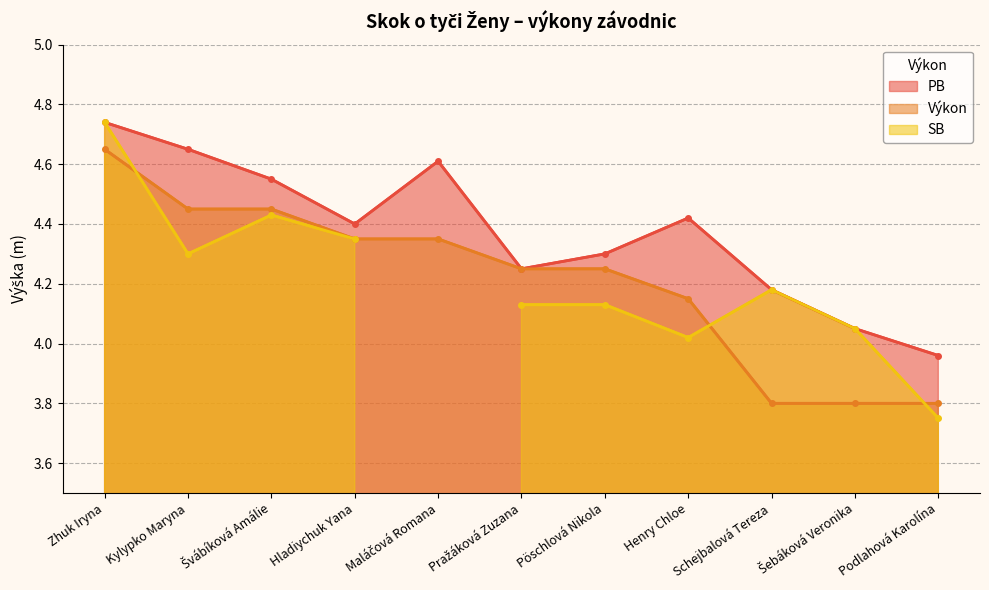

What is the label of the 9th point from the left?

Schejbalová Tereza